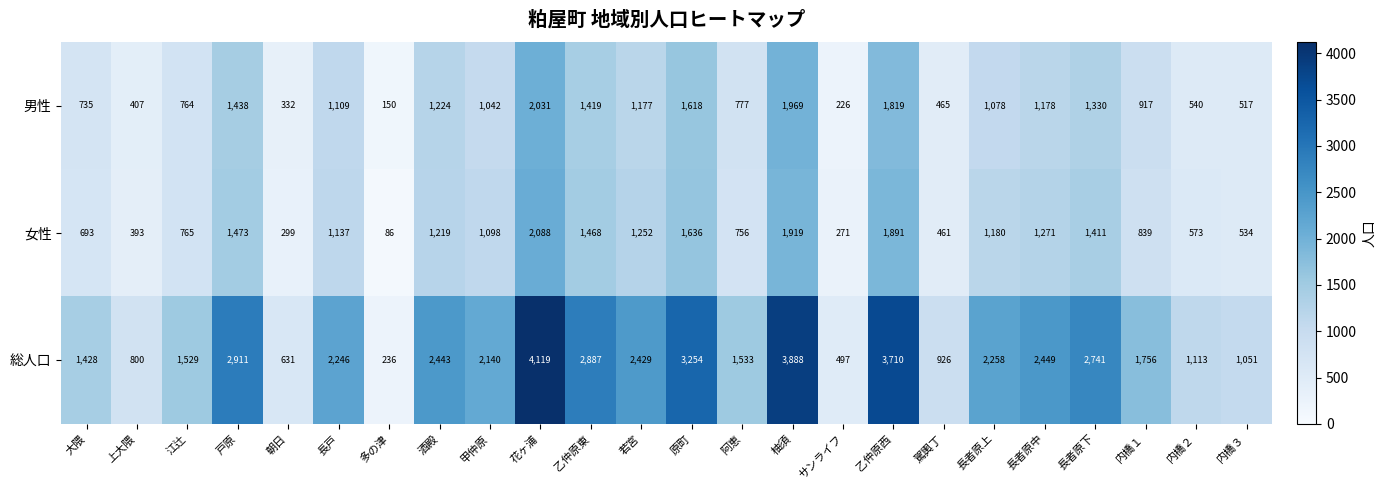

Which series changed the most between 長戸 and 柚須?

総人口